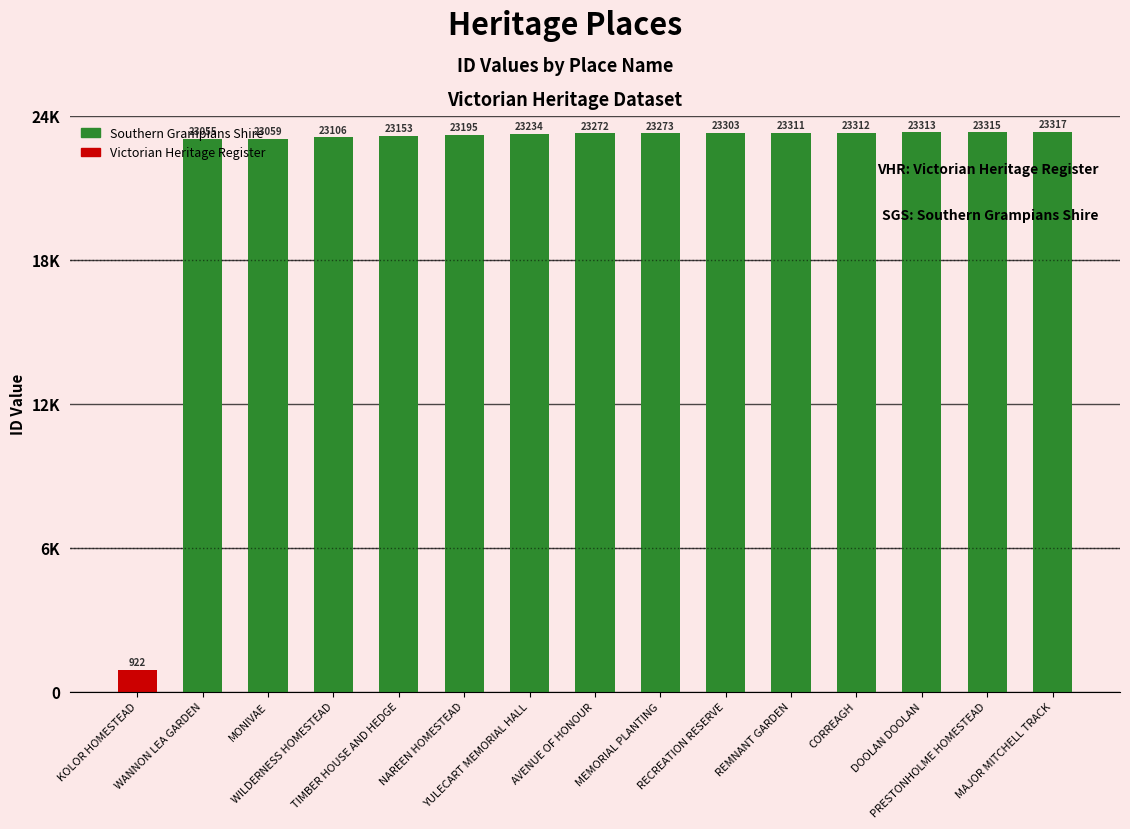

Does the chart contain any negative values?

No